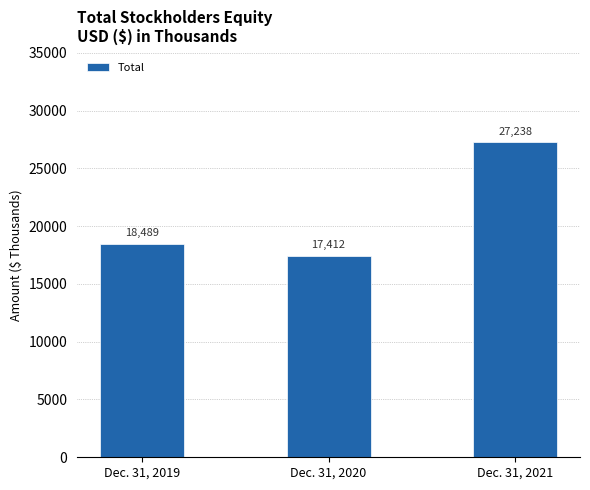

The value at Dec. 31, 2021 is 27238. True or false?

True